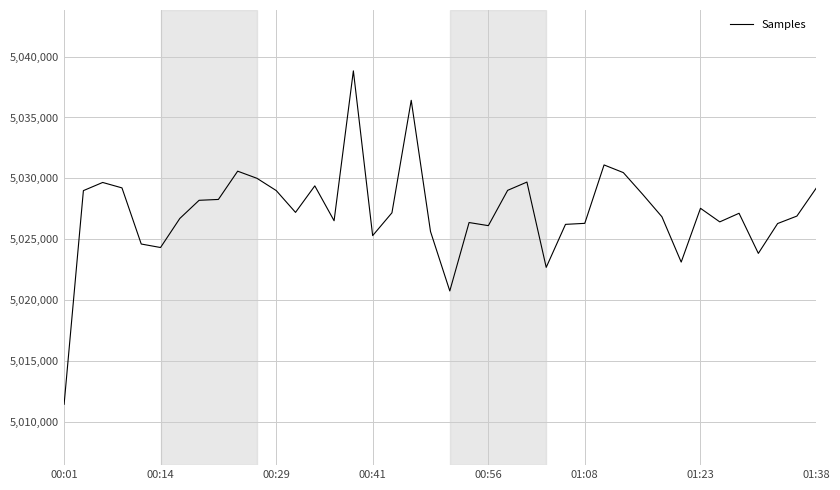

What is the maximum value shown in the chart?

5038831